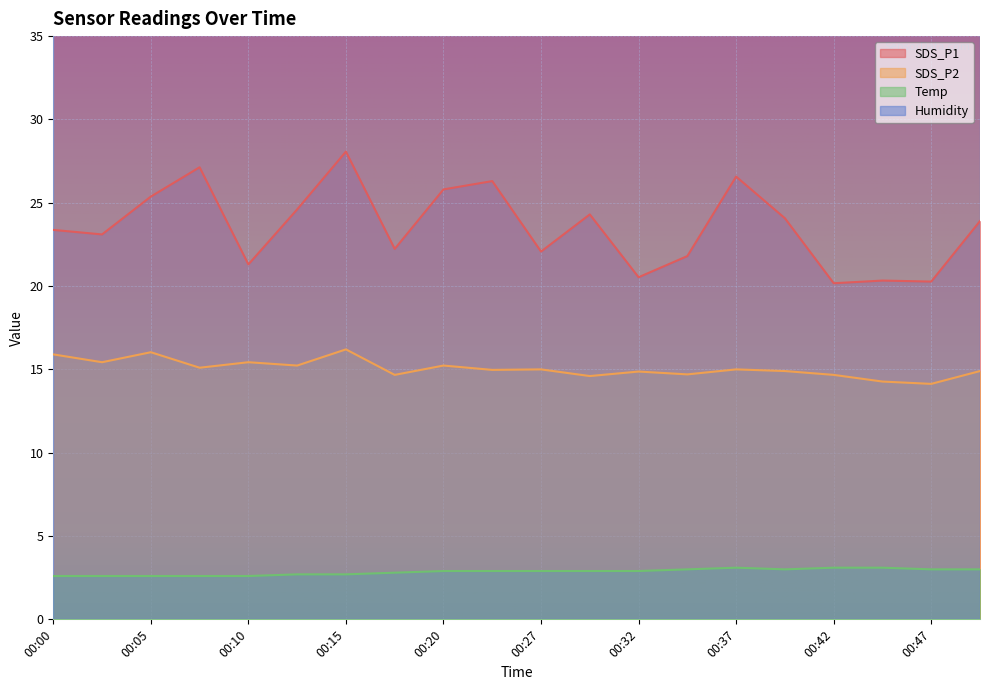

Between 00:02 and 00:45, which series saw the biggest shift?

SDS_P1